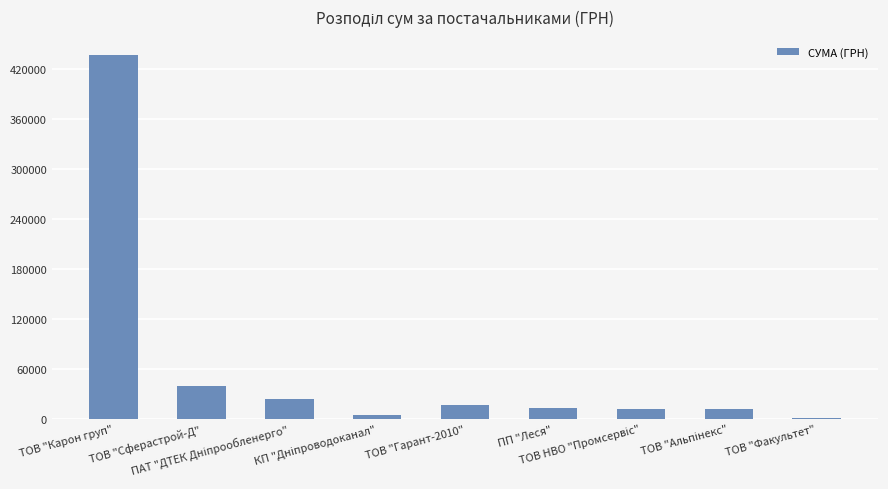

Are the bars horizontal?

No